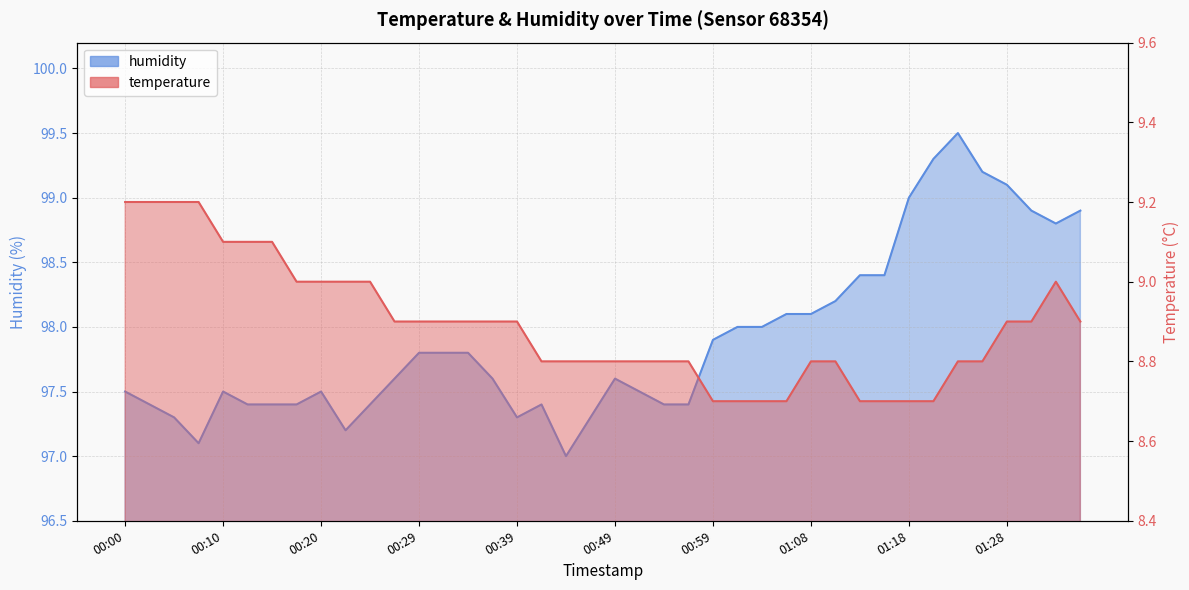

Which label corresponds to the largest value in the chart?

01:23